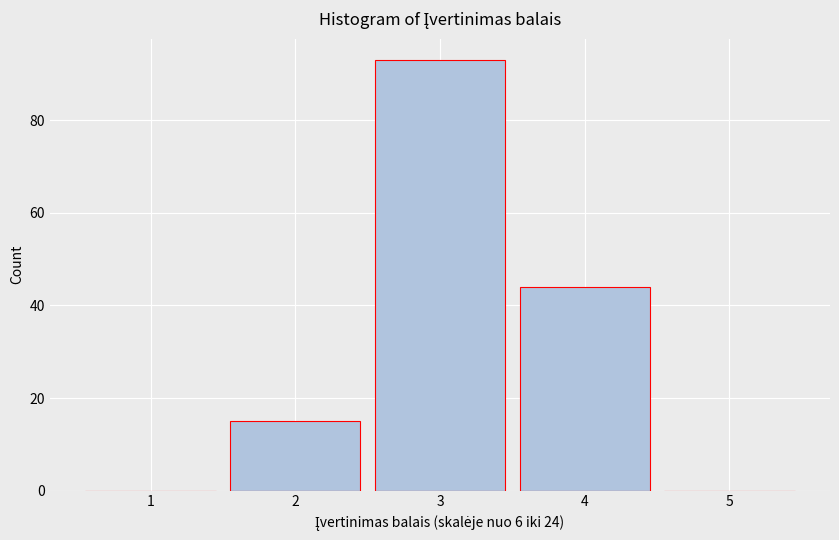

Over which range of the x-axis is the bar tallest?

2.5 to 3.5